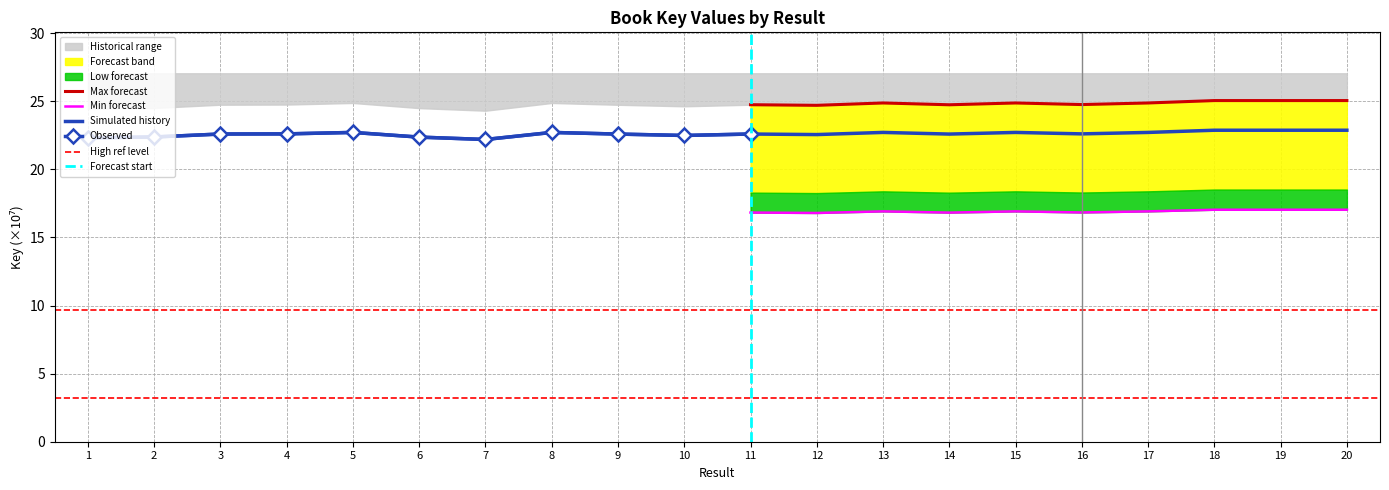

What is the difference between the maximum and minimum values?

0.7